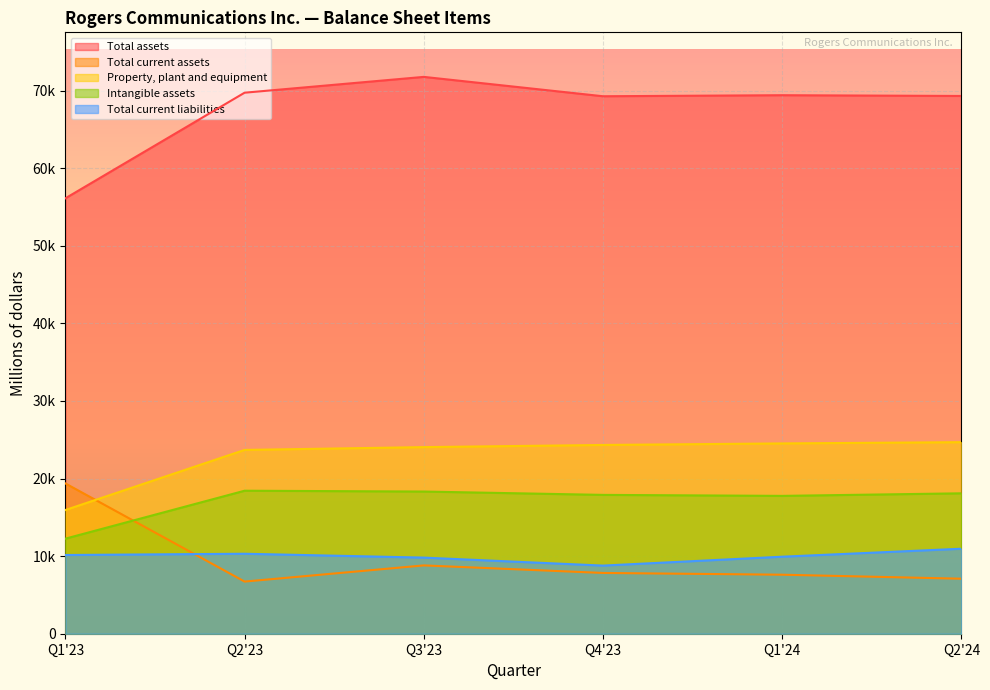

How many data points in Property, plant and equipment are above 24332?

2